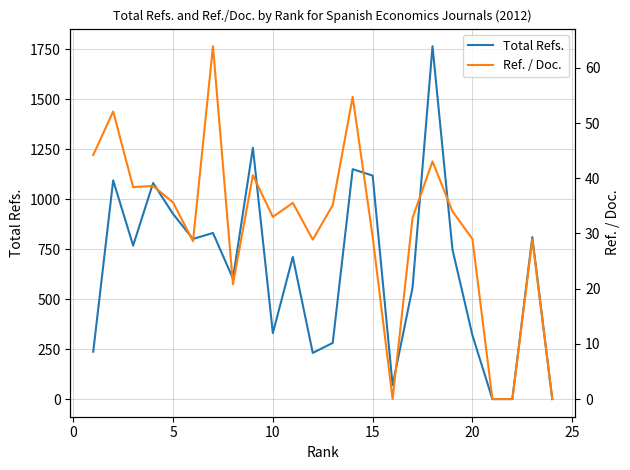

The value of Total Refs. at 10 is 432. True or false?

False